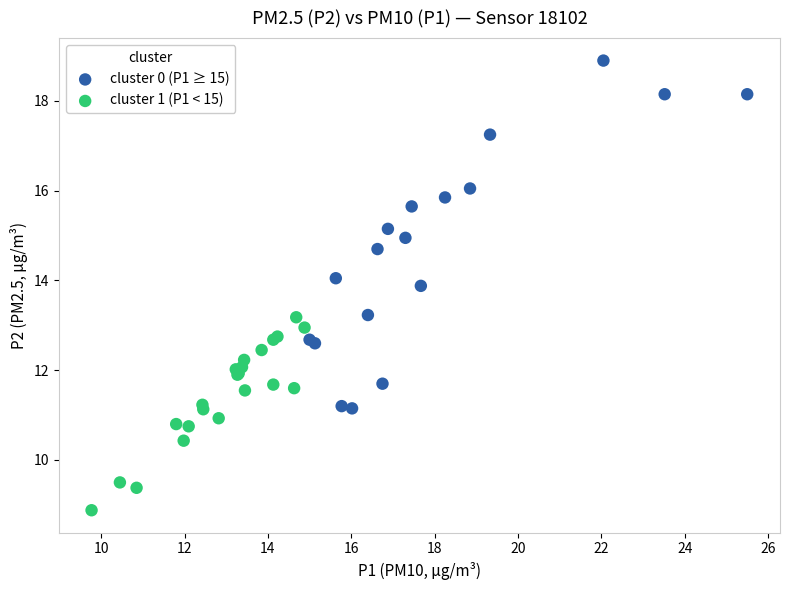

Which series contains the highest Y value?

cluster 0 (P1 ≥ 15)